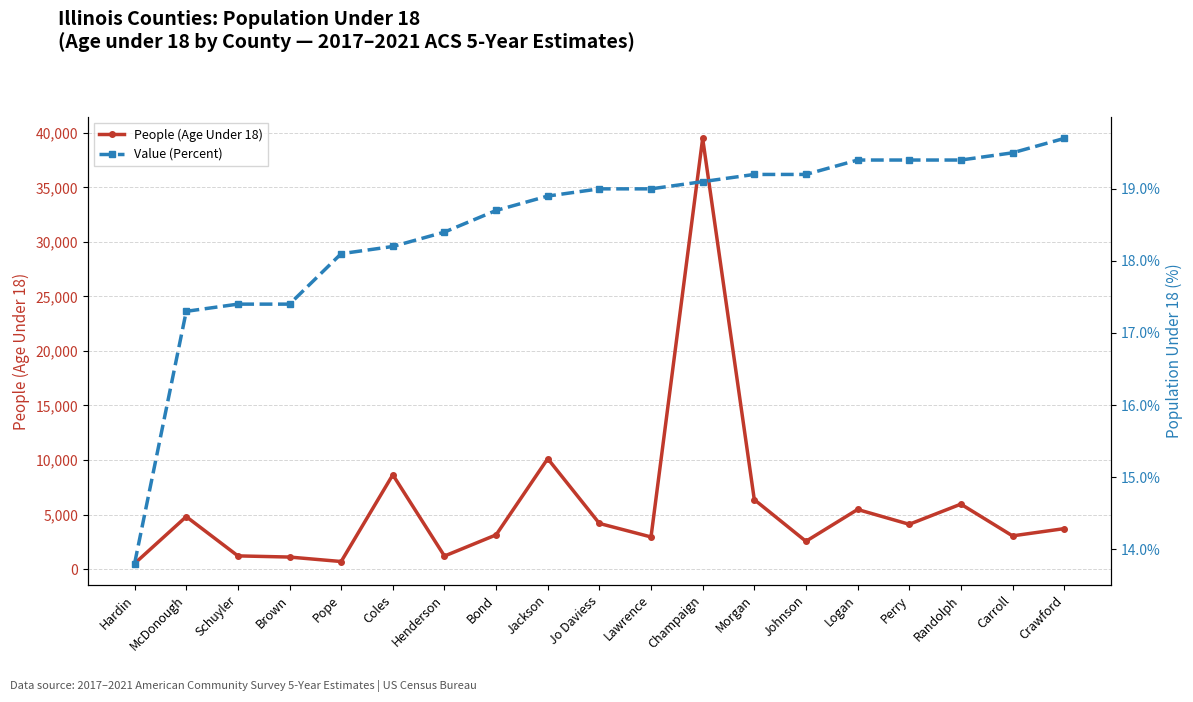

How many series are shown in this chart?

2